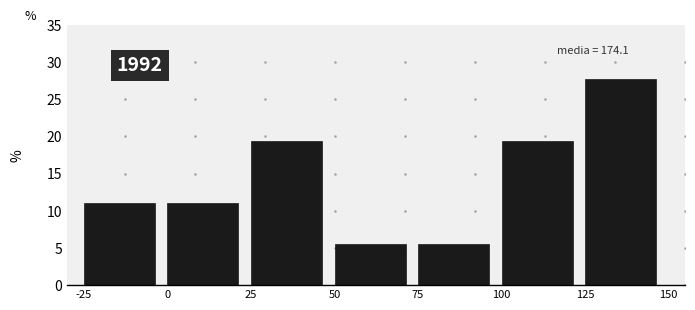

Which range on the x-axis has the tallest bar?

125 to 150